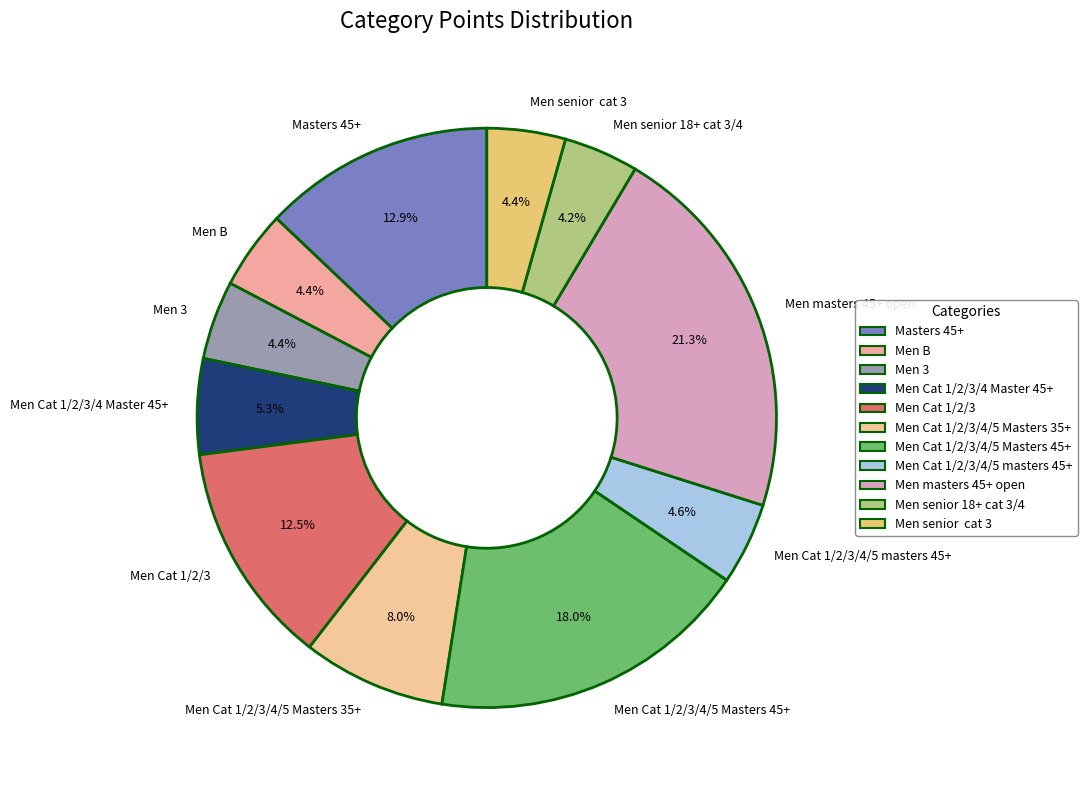

What is the largest slice in the pie chart?

Men masters 45+ open